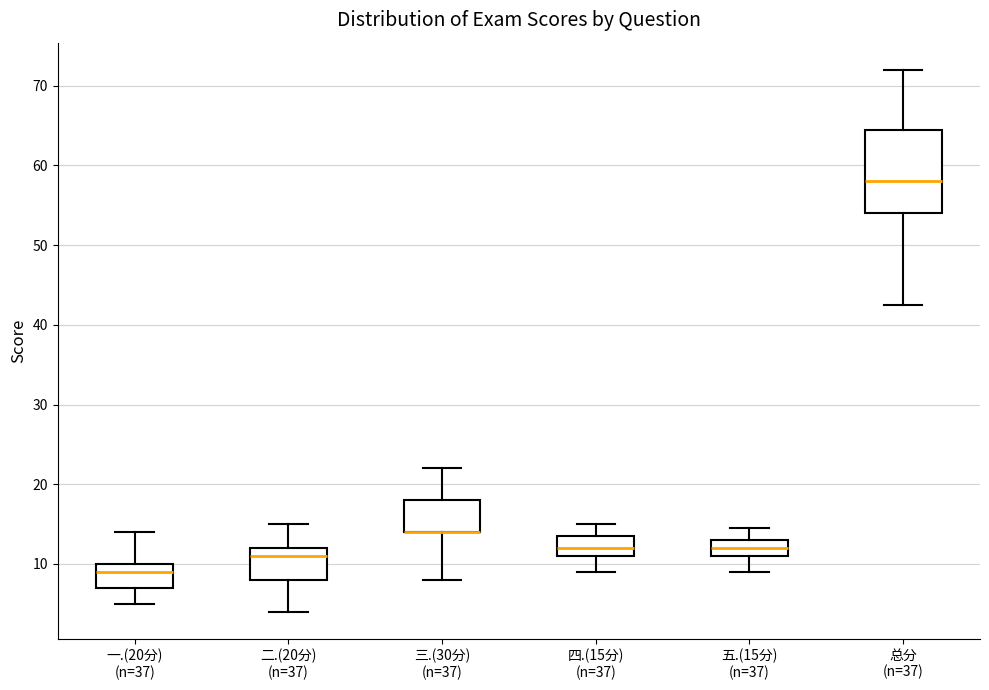

Which box is the tallest, from its lower edge to its upper edge?

总分 (n=37)